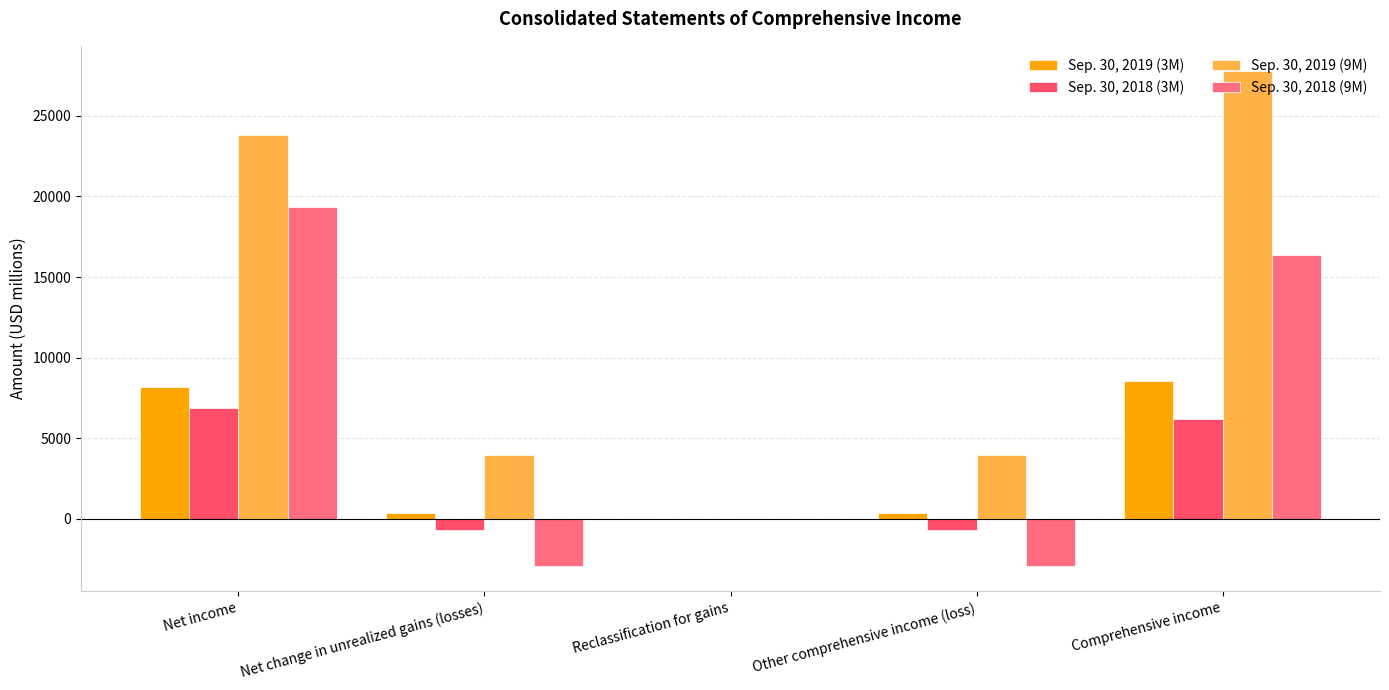

Which has a higher value, Other comprehensive income (loss) or Net income?

Net income